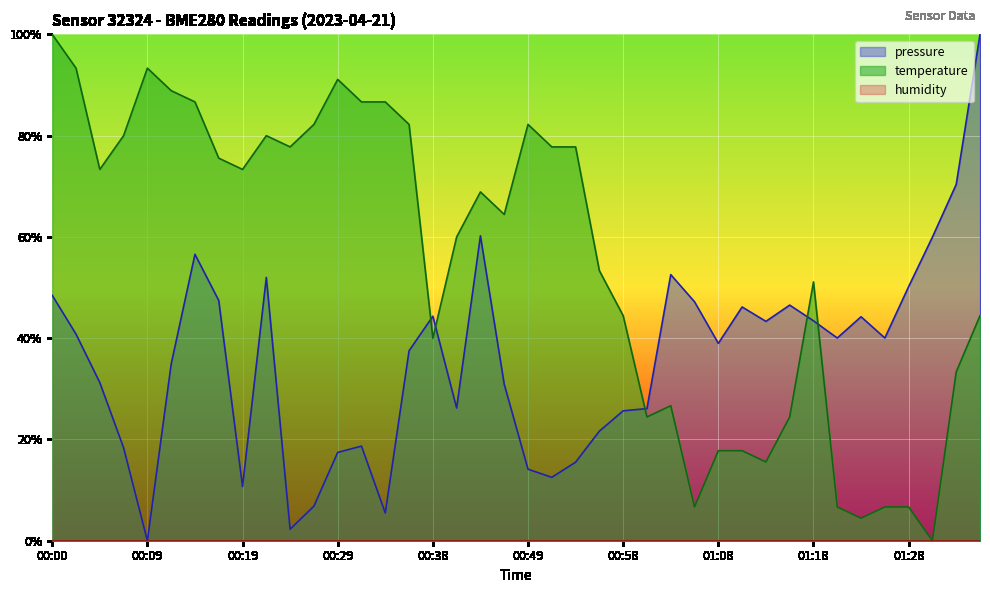

Which label corresponds to the smallest value in the chart?

01:30